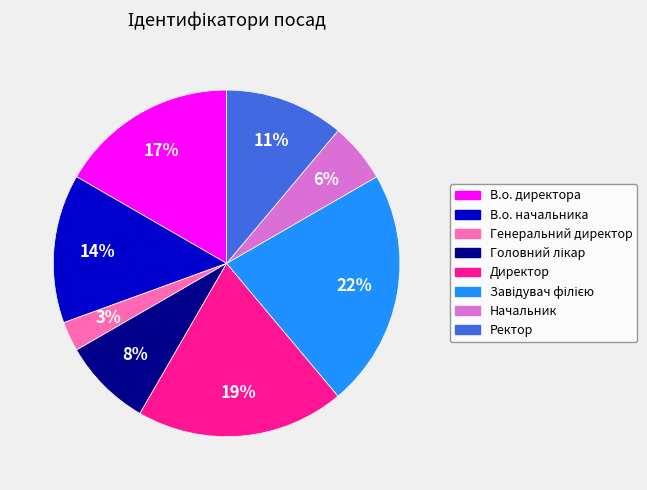

What percentage is the В.о. начальника slice, to the nearest percent?

14%